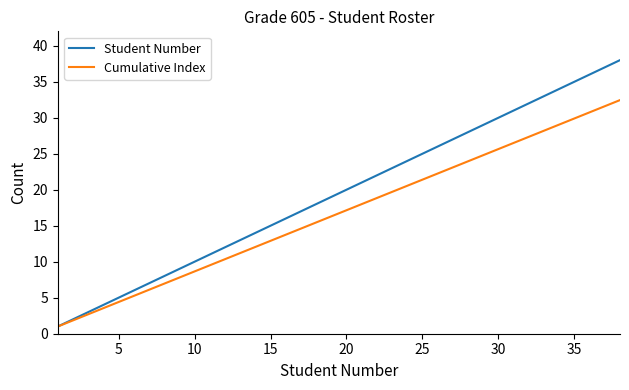

What is the maximum value shown in the chart?

38.0